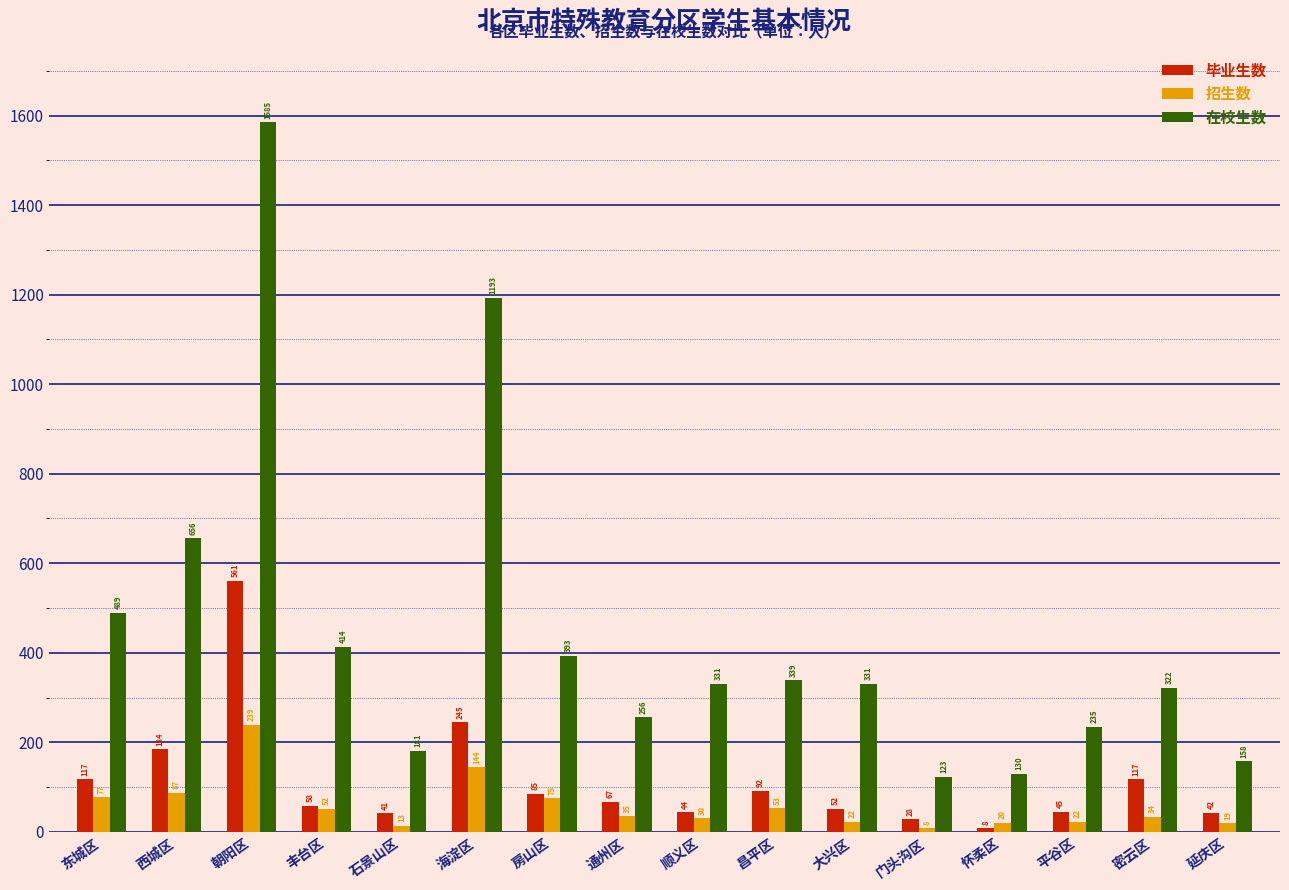

Reading left to right, list all the values displayed in this chart.

毕业生数: 东城区=117	西城区=184	朝阳区=561	丰台区=58	石景山区=41	海淀区=245	房山区=85	通州区=67	顺义区=44	昌平区=92	大兴区=52	门头沟区=28	怀柔区=8	平谷区=45	密云区=117	延庆区=42
招生数: 东城区=77	西城区=87	朝阳区=239	丰台区=52	石景山区=13	海淀区=144	房山区=75	通州区=35	顺义区=30	昌平区=53	大兴区=22	门头沟区=8	怀柔区=20	平谷区=22	密云区=34	延庆区=19
在校生数: 东城区=489	西城区=656	朝阳区=1585	丰台区=414	石景山区=181	海淀区=1193	房山区=393	通州区=256	顺义区=331	昌平区=339	大兴区=331	门头沟区=123	怀柔区=130	平谷区=235	密云区=322	延庆区=158